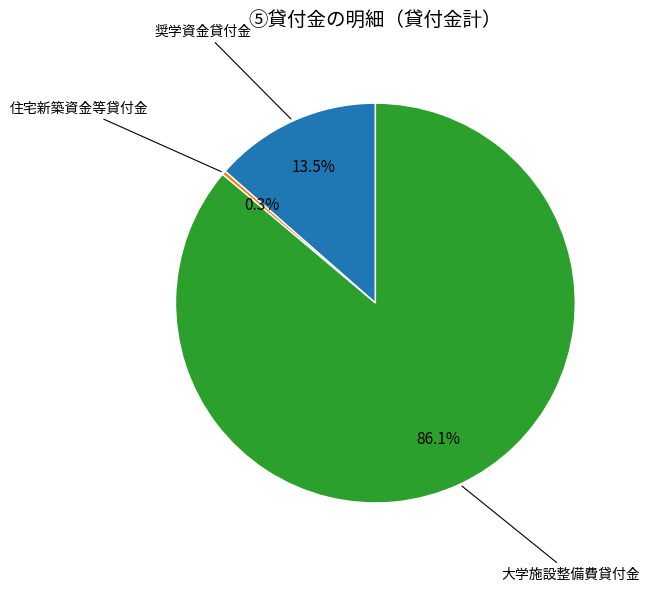

Does any single category account for the majority?

Yes